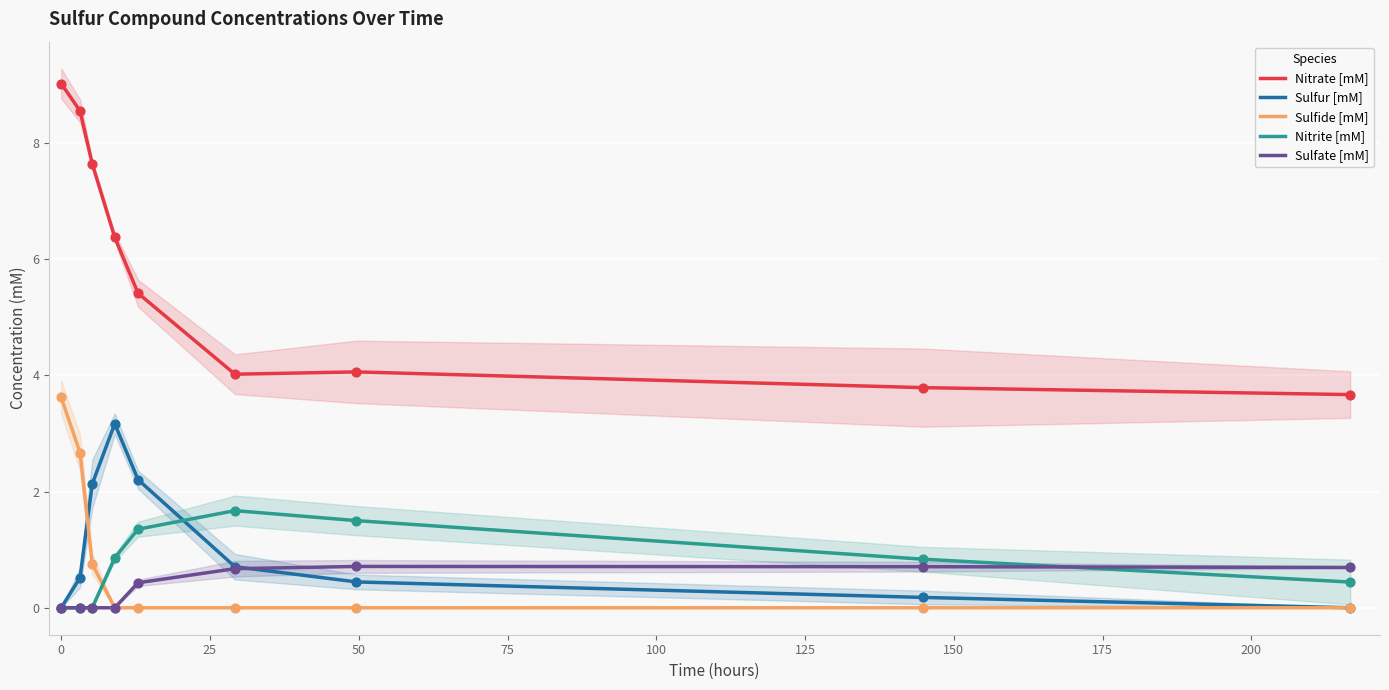

What are all the series names shown in the legend?

Nitrate [mM], Sulfur [mM], Sulfide [mM], Nitrite [mM], Sulfate [mM]